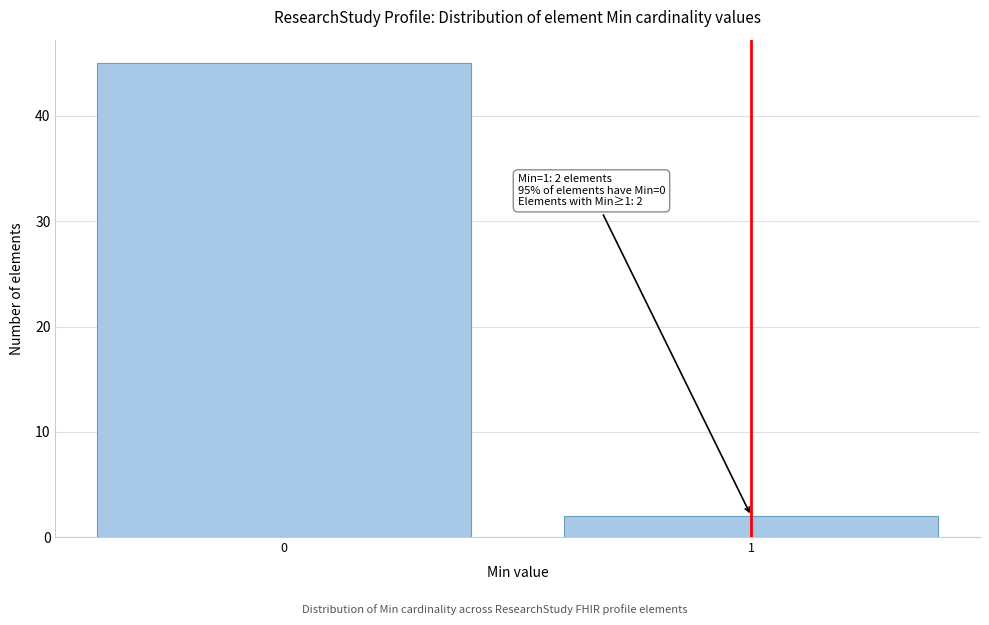

Reading left to right, list all the values displayed in this chart.

0=45	1=2